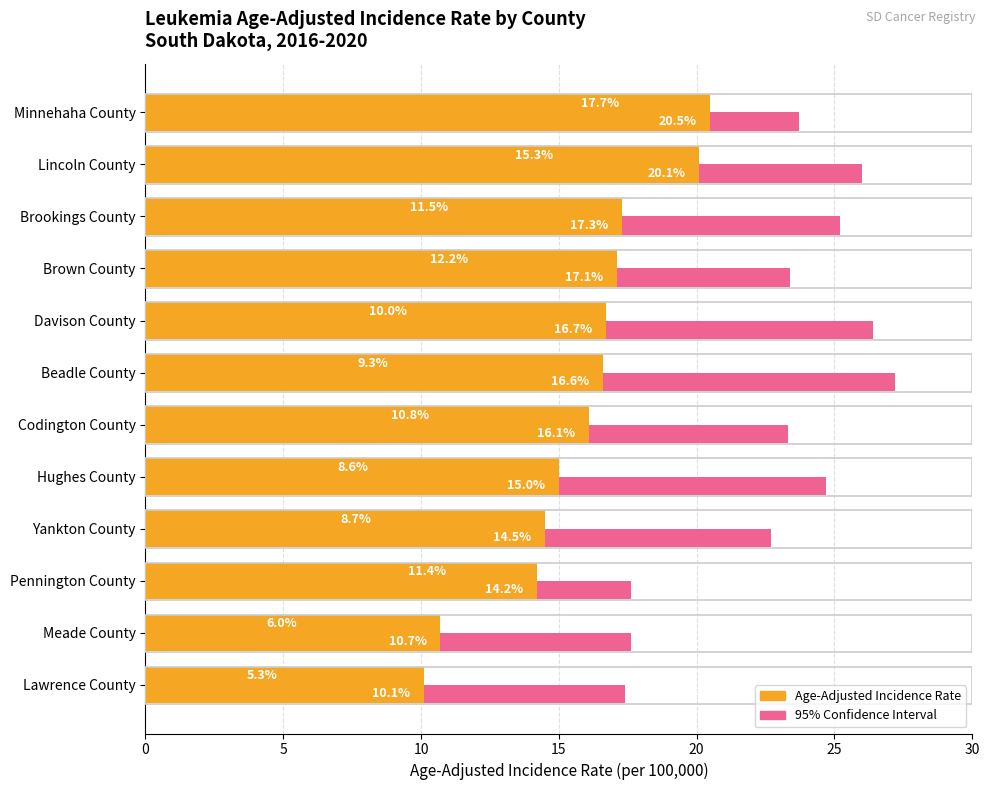

True or false: Lower 95% CI has a value of 8.7 at 8.

True